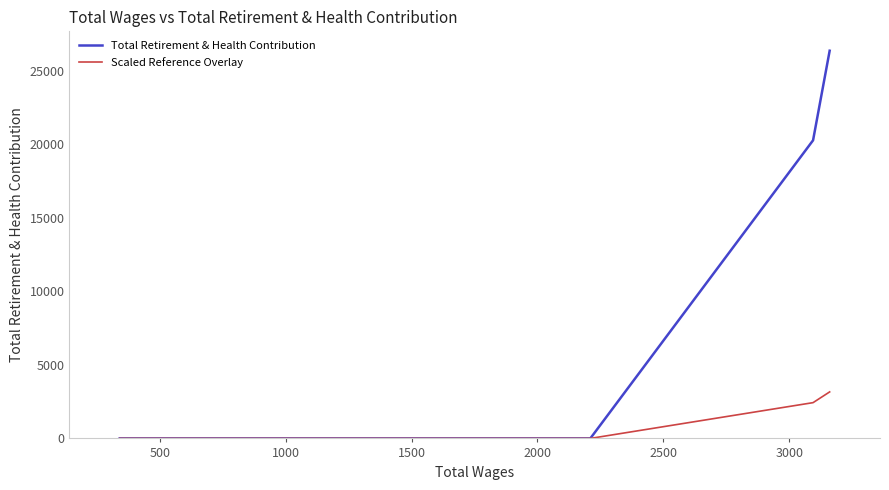

What are all the series names shown in the legend?

Total Retirement & Health Contribution, Scaled Reference Overlay